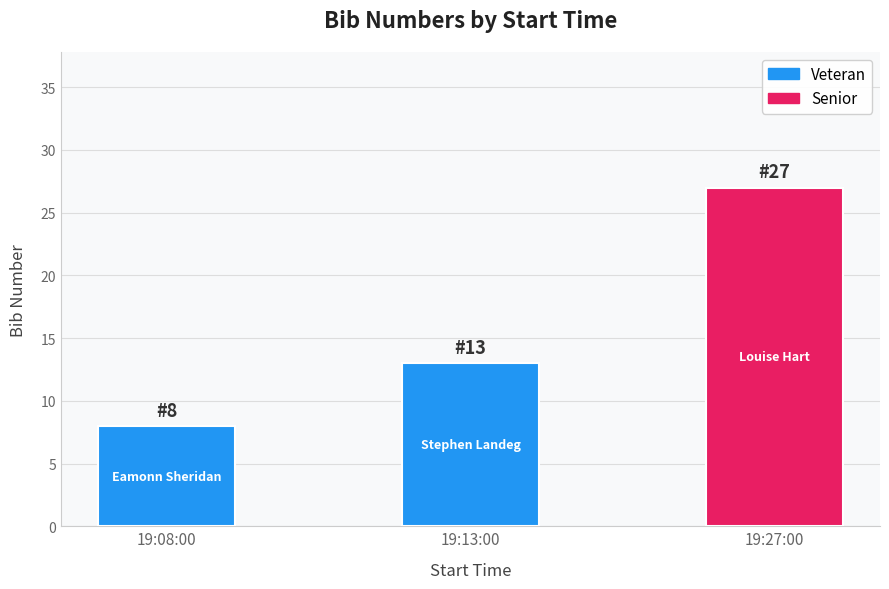

Are the bars grouped side by side (vs. stacked)?

No